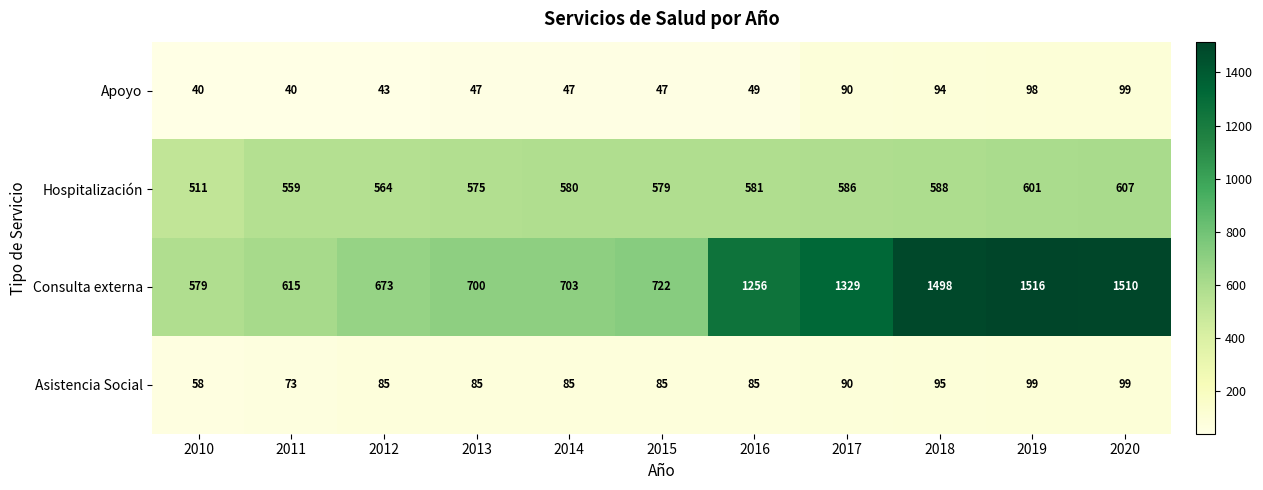

Which series has the widest spread of values?

Consulta externa